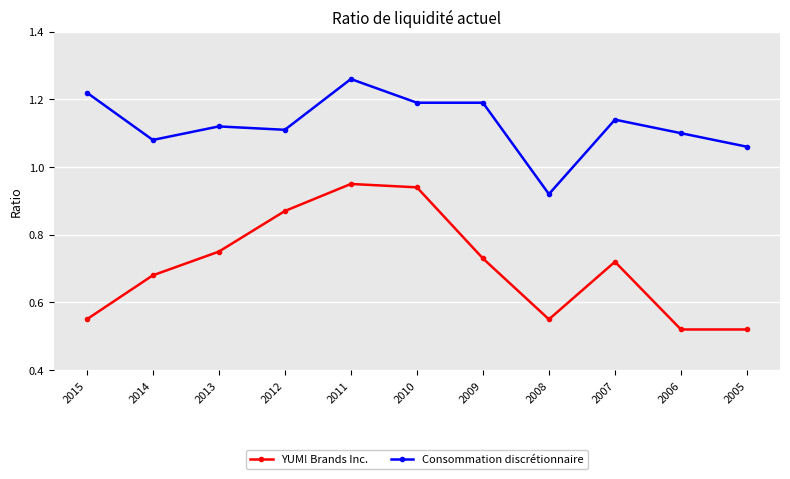

Does the chart have visible grid lines?

Yes